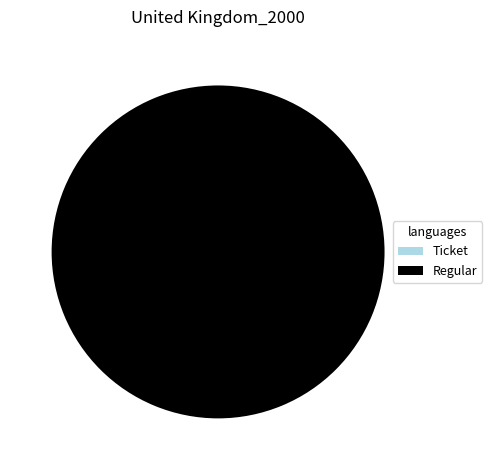

Between Regular and Ticket, which is larger?

Regular